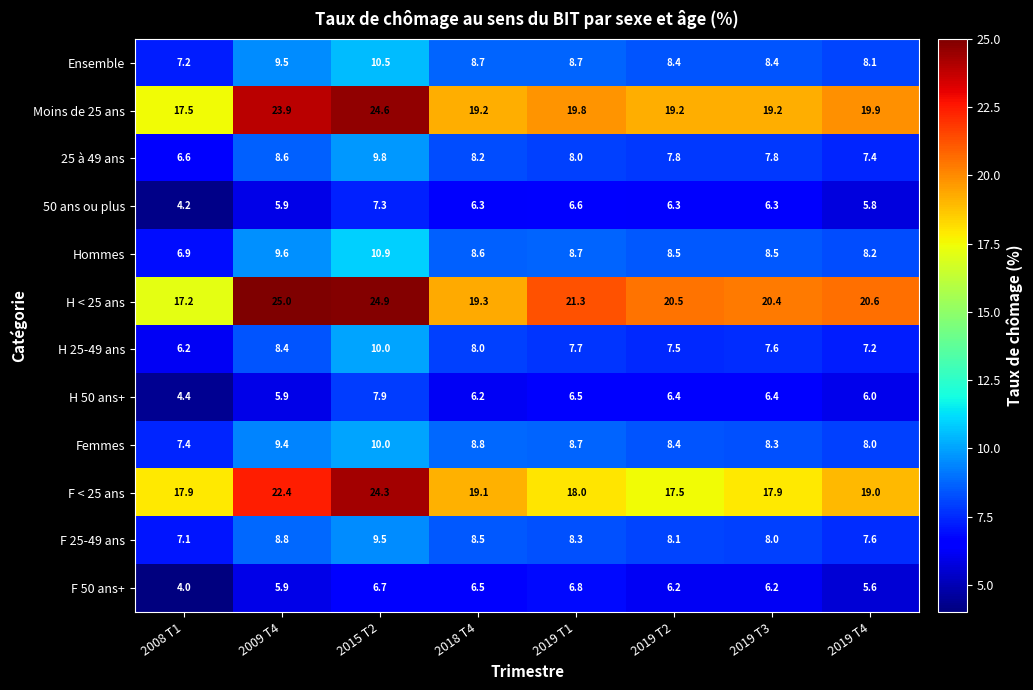

What is the difference between the highest and lowest values at 2019 T4?

15.0